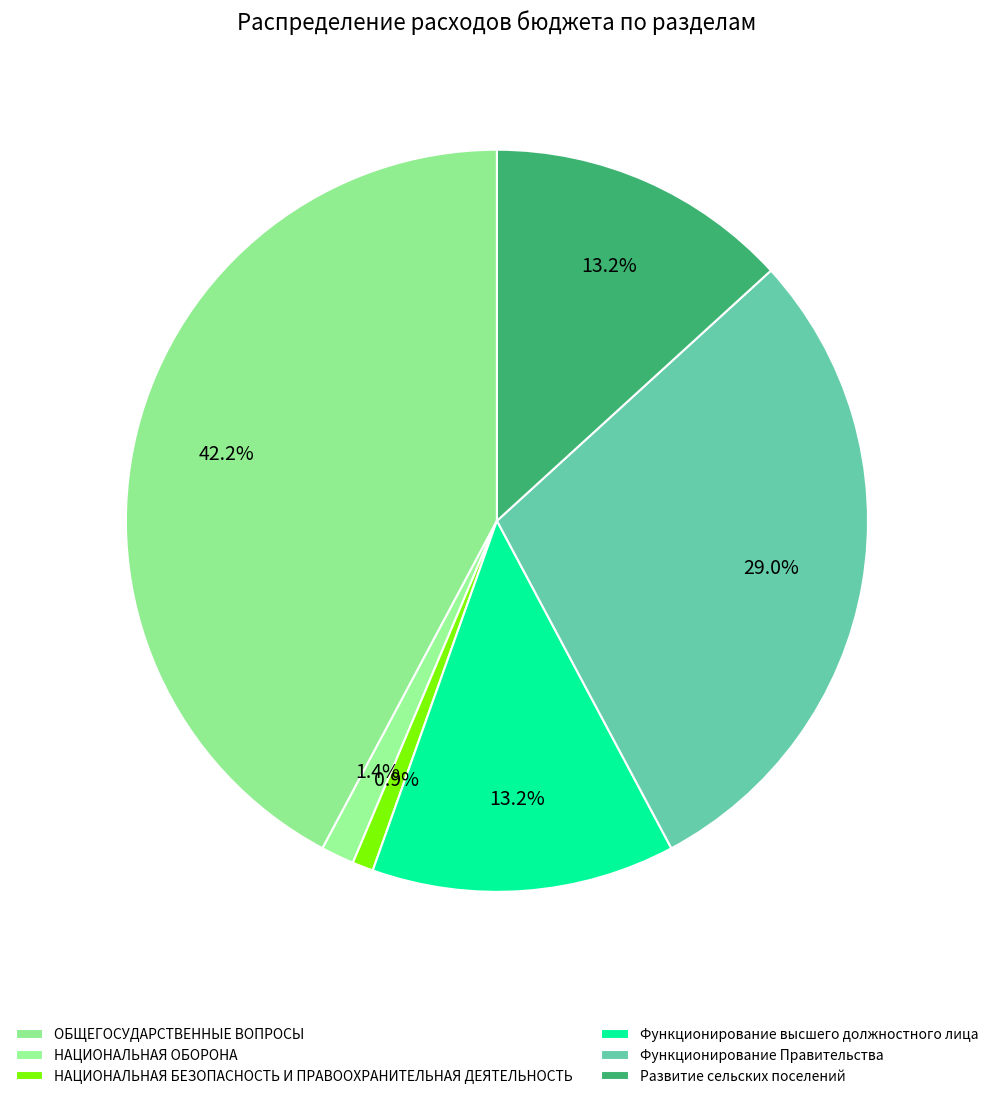

How many slices are in this pie chart?

6